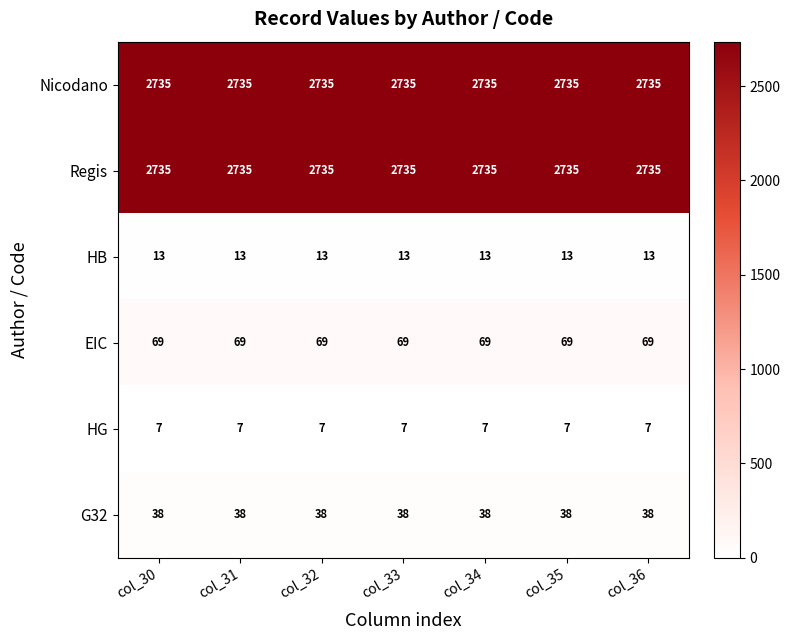

What value does the G32 series have at col_31?

38